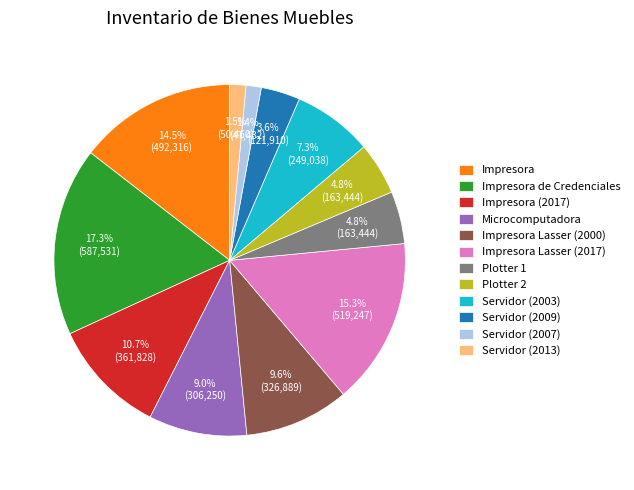

True or false: Servidor (2013) accounts for 12% of the total.

False